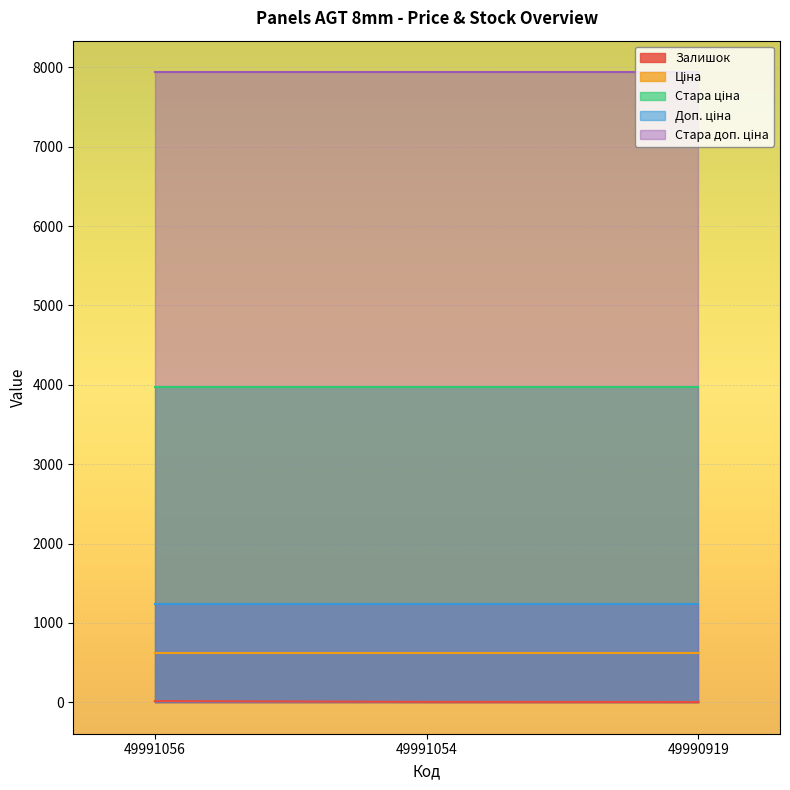

Reading left to right, transcribe all the data shown in this chart.

Залишок: 49991056=15.0	49991054=4.0	49990919=3.0
Ціна: 49991056=618.9	49991054=618.9	49990919=618.9
Стара ціна: 49991056=3970.0	49991054=3970.0	49990919=3970.0
Доп. ціна: 49991056=1238.0	49991054=1238.0	49990919=1238.0
Стара доп. ціна: 49991056=7940.0	49991054=7940.0	49990919=7940.0